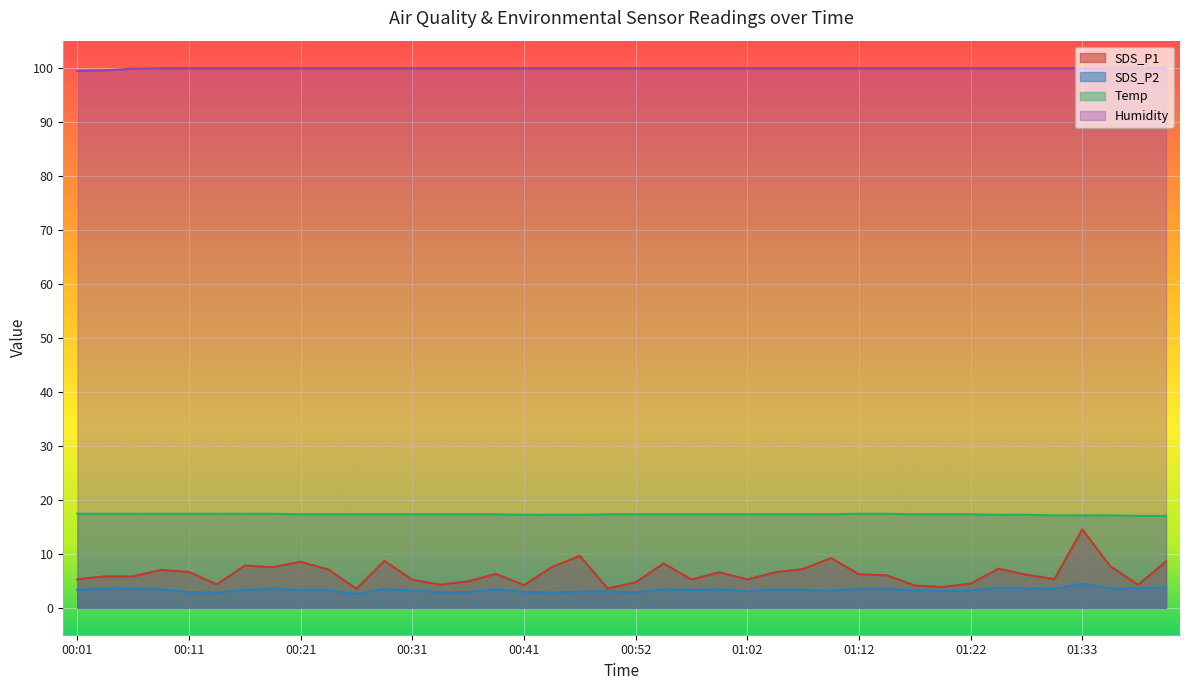

List the series in order of their peak value, highest first.

Humidity, Temp, SDS_P1, SDS_P2